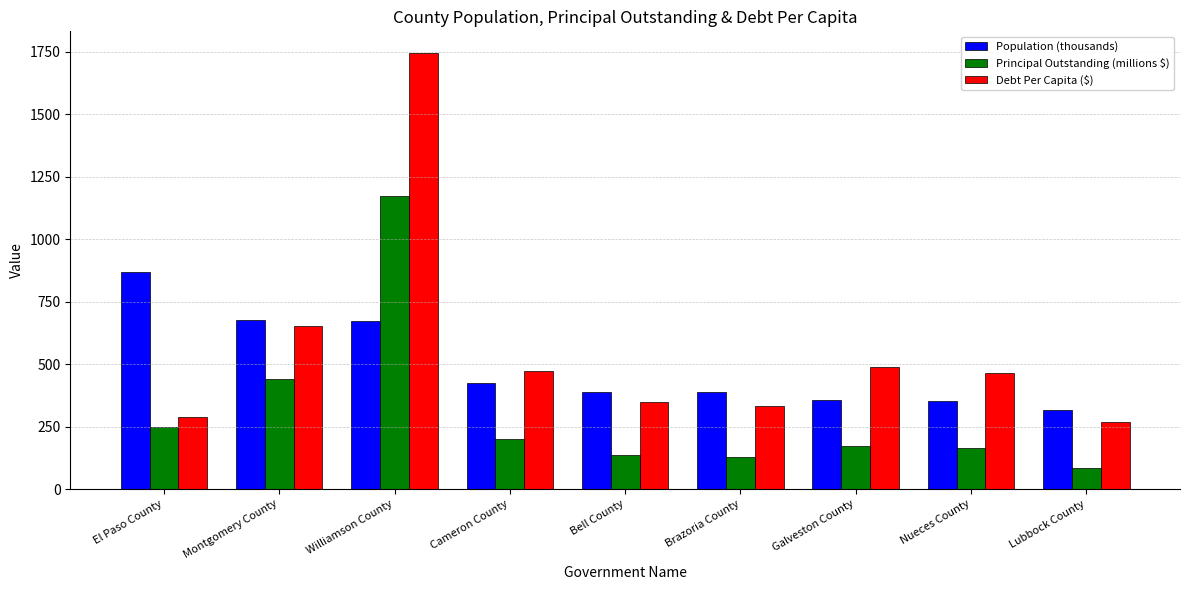

What is the average value of the Principal Outstanding (millions $) series?

305.6